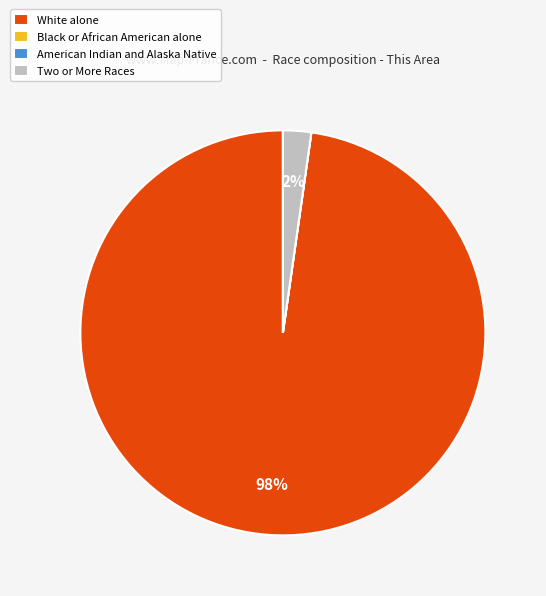

Which category accounts for the majority?

White alone